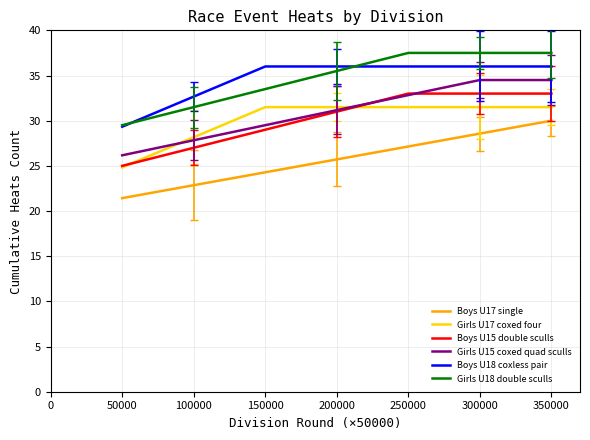

Is this an area chart (filled region under the line)?

No